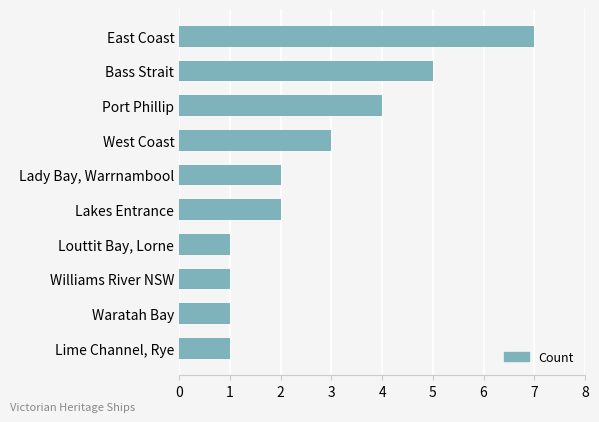

Which label corresponds to the largest value in the chart?

East Coast